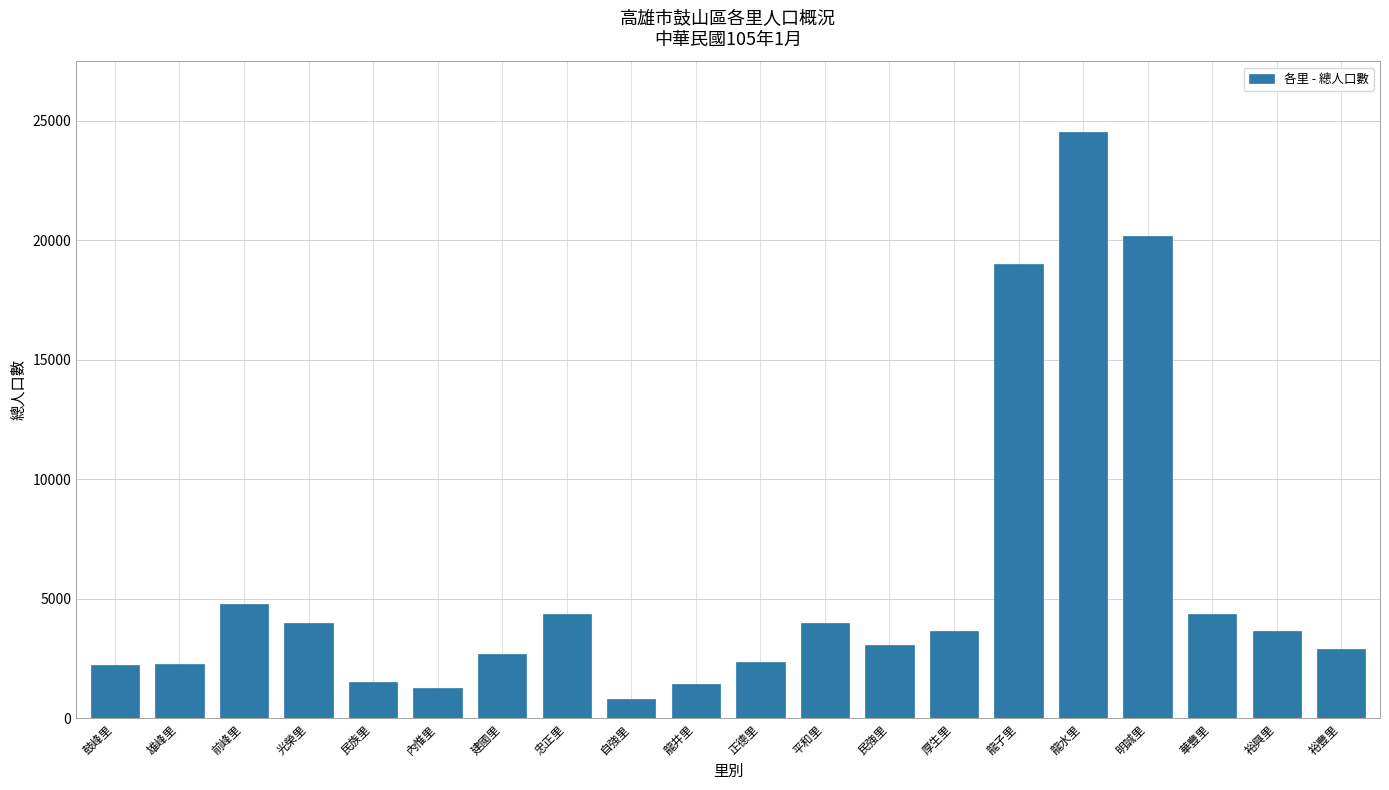

What is the sum of the values at 前峰里 and 民族里?

6305